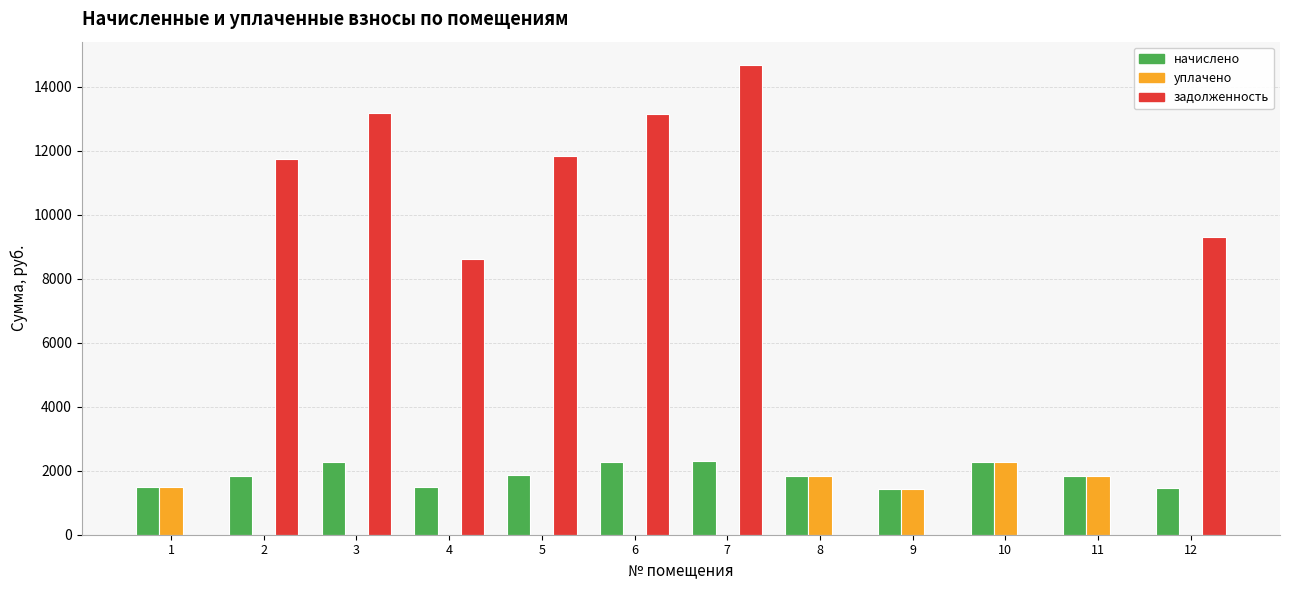

At which label does уплачено reach its peak?

10